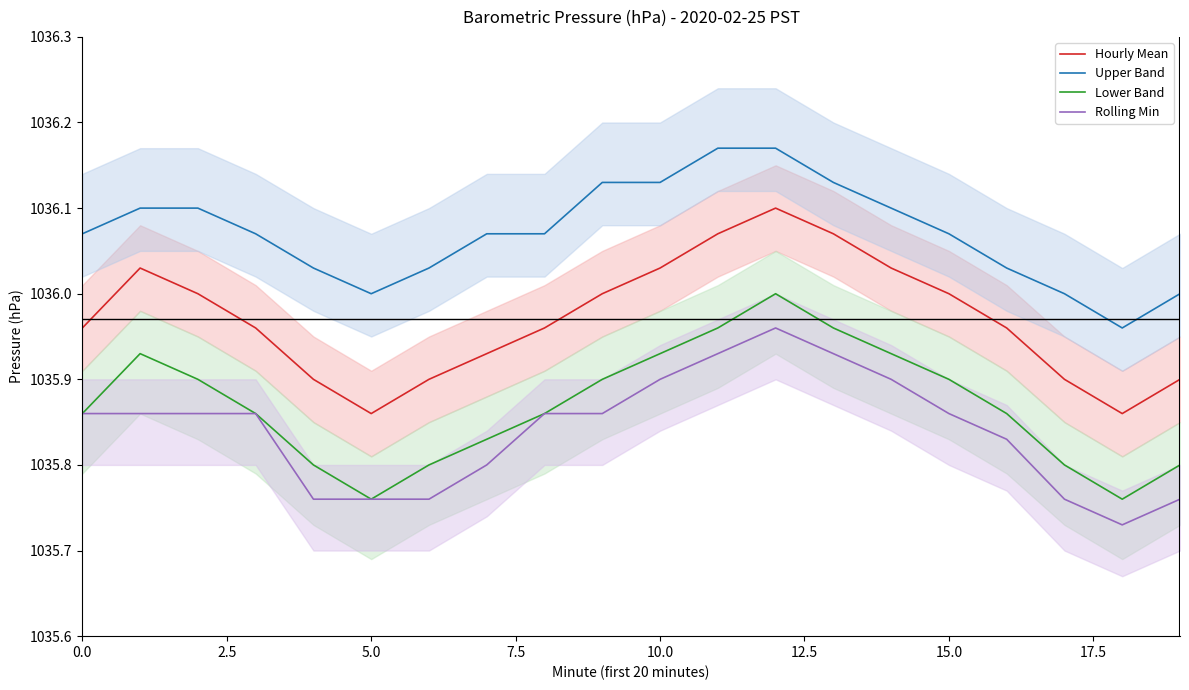

True or false: Lower Band and Rolling Min intersect in this chart.

False